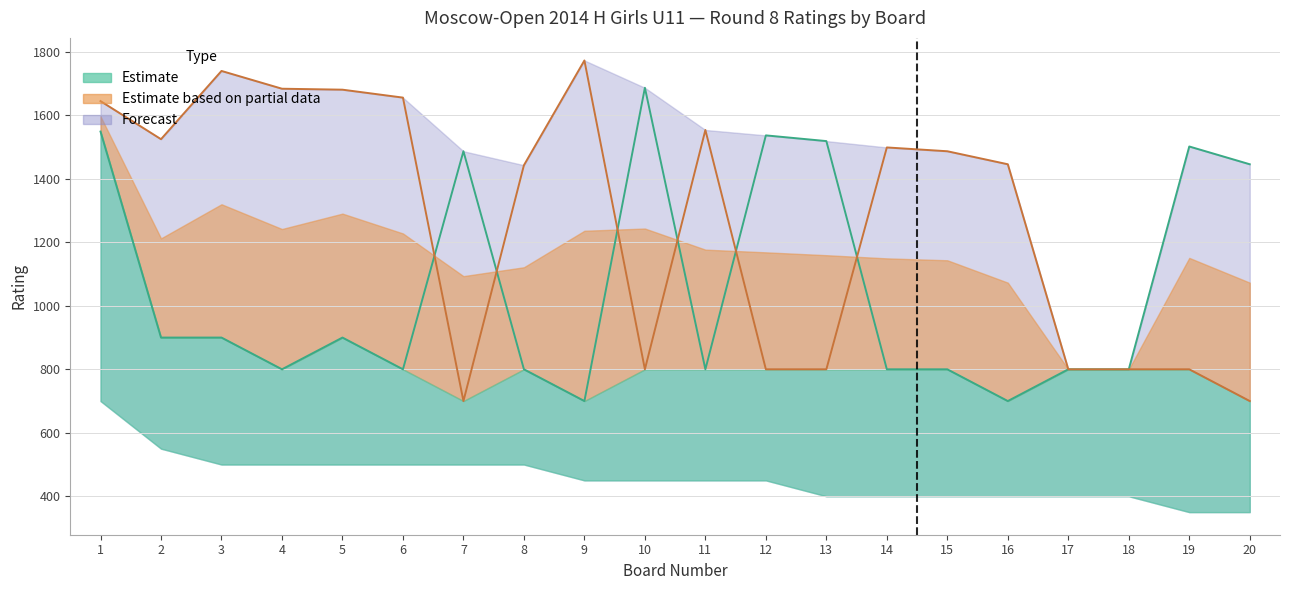

True or false: White Rating has a value of 800 at 14.

True